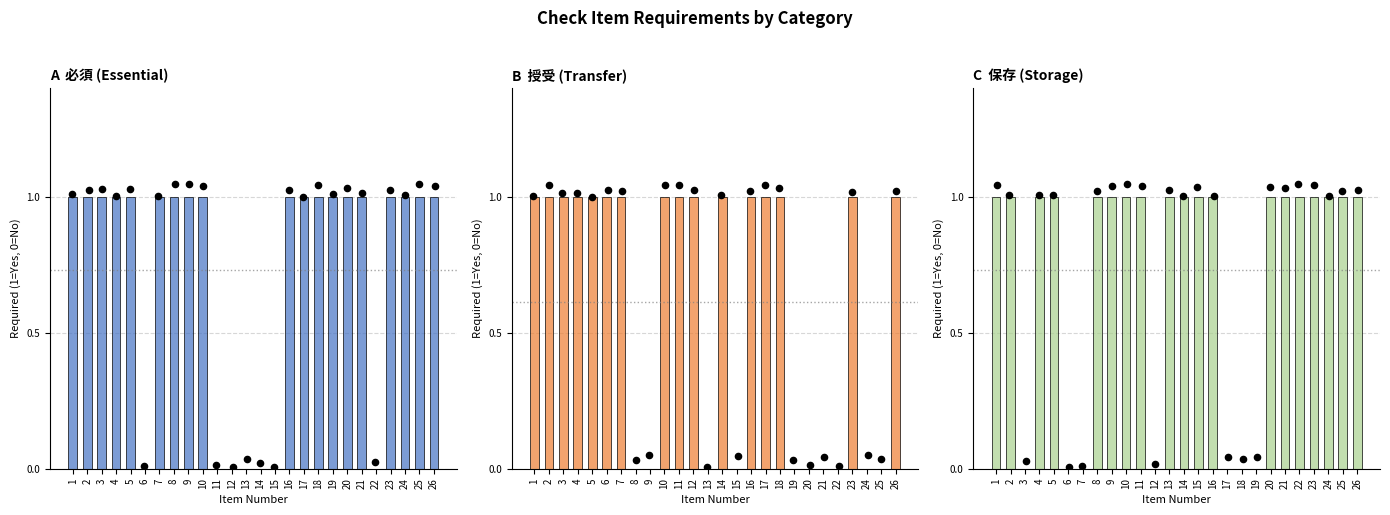

Which series contains the lowest Y value?

必須